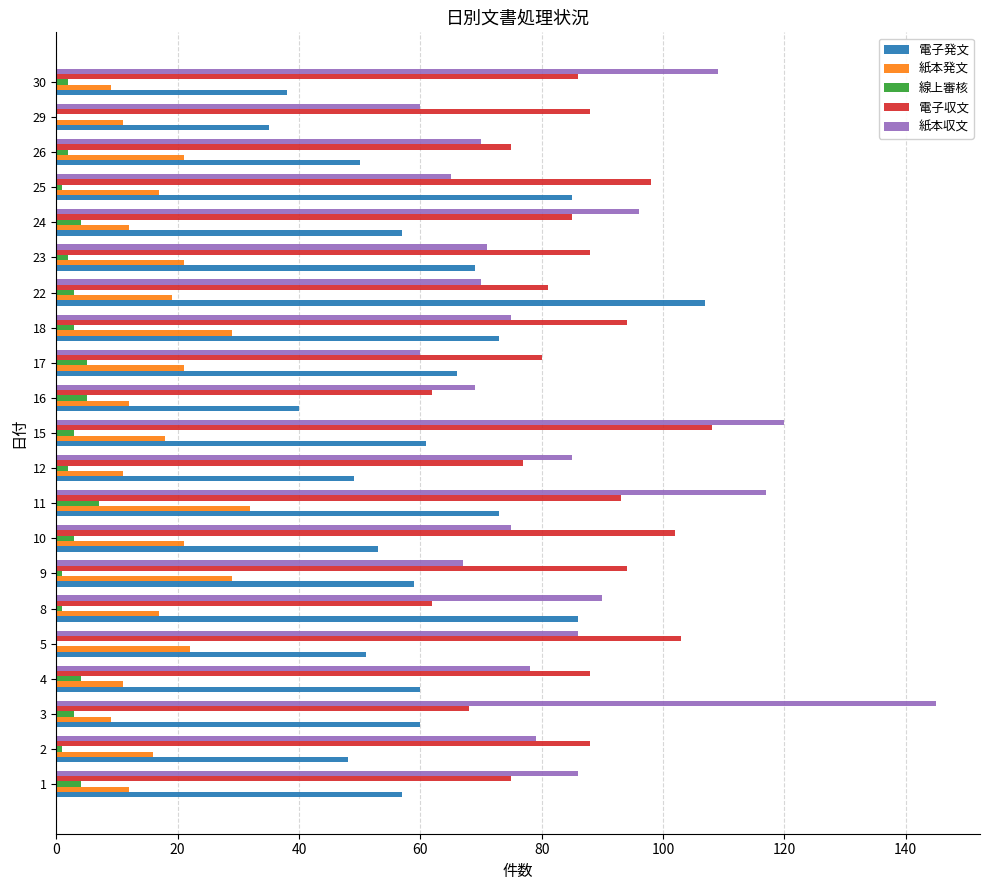

Which series changed the most between 5 and 16?

電子収文